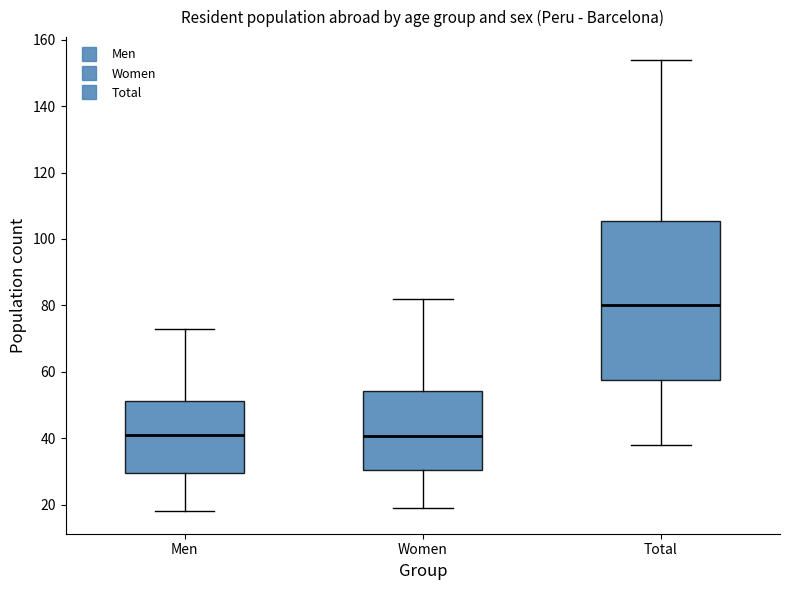

Comparing the boxes themselves (not the whiskers), which one is the tallest?

Total